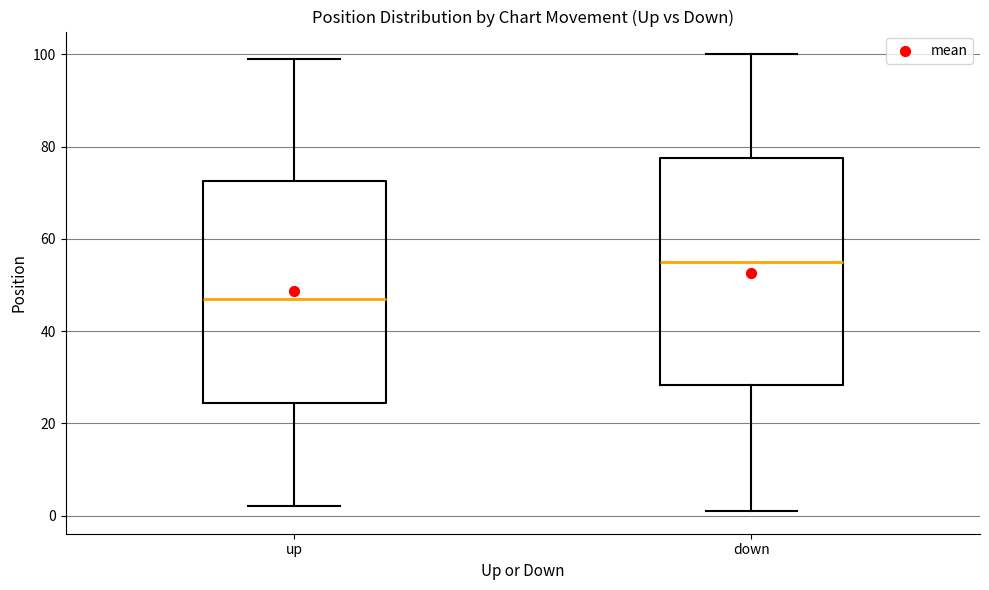

Which box's median line is the highest?

down